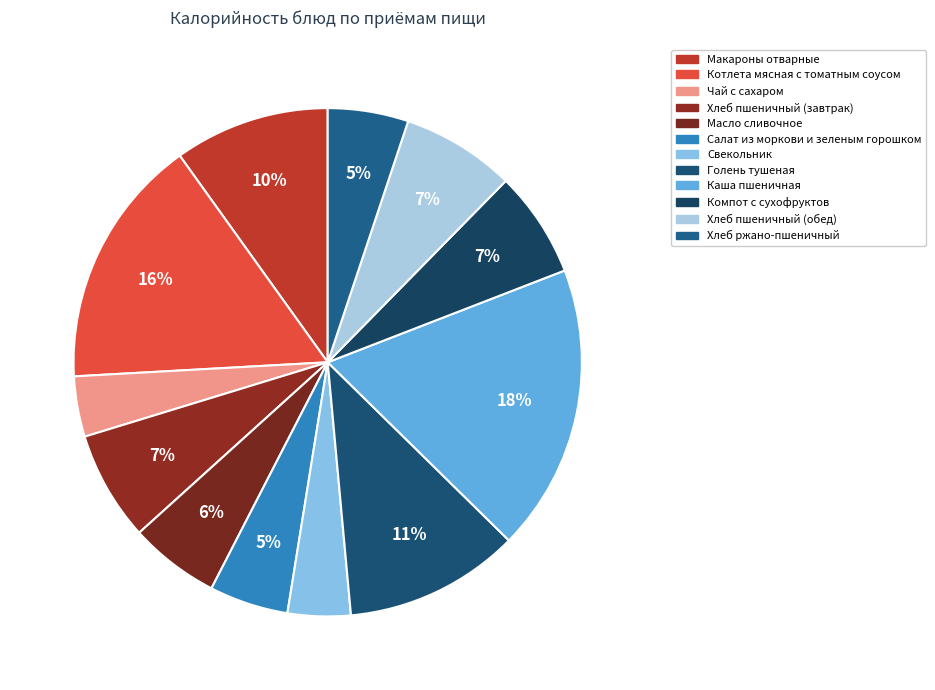

True or false: Салат из моркови и зеленым горошком accounts for 5% of the total.

True